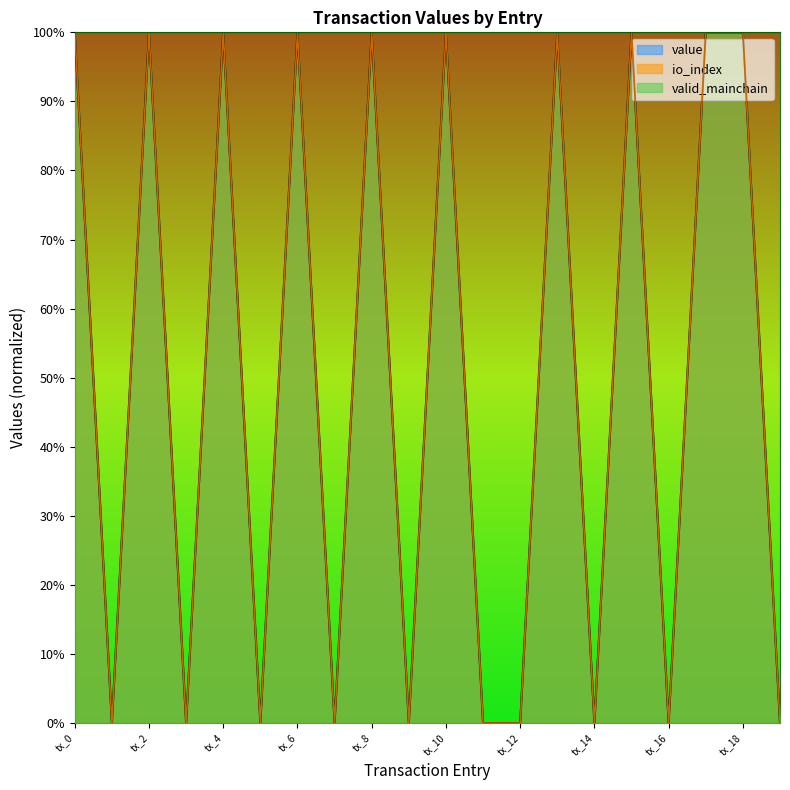

Is the value of value at tx_3 greater than the value of io_index at tx_14?

No